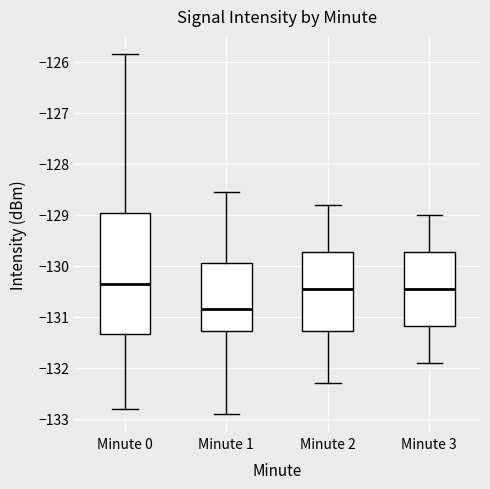

Reading left to right, read every box against the y-axis: the position of its median line, the range the box covers, and the ends of its whiskers. The values are not printed on the chart, so give them approximately, as read against the axis.

Minute 0: median -130.3, box -131.3 to -129.0, whiskers -132.8 to -125.8
Minute 1: median -130.8, box -131.3 to -129.9, whiskers -132.9 to -128.6
Minute 2: median -130.4, box -131.3 to -129.7, whiskers -132.3 to -128.8
Minute 3: median -130.4, box -131.2 to -129.7, whiskers -131.9 to -129.0